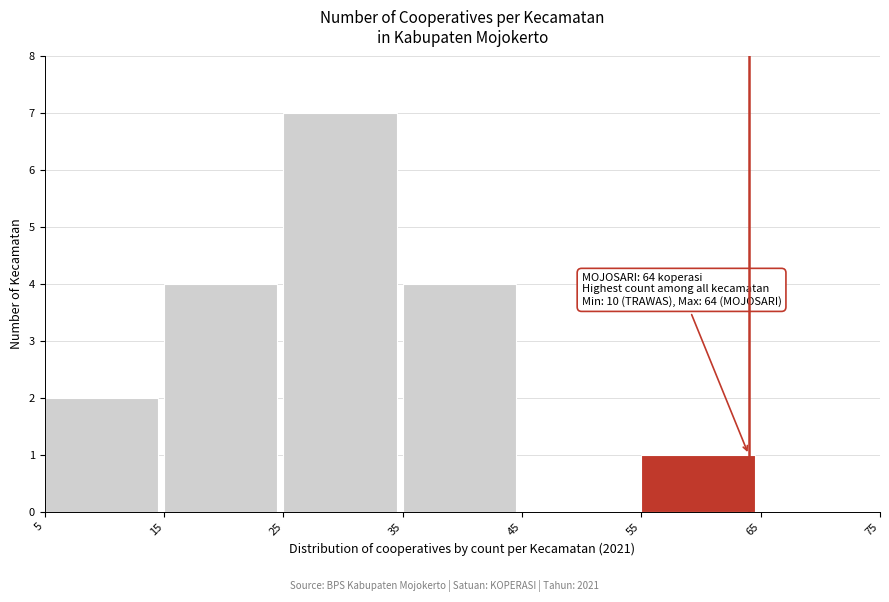

Which range on the x-axis has the tallest bar?

25 to 35